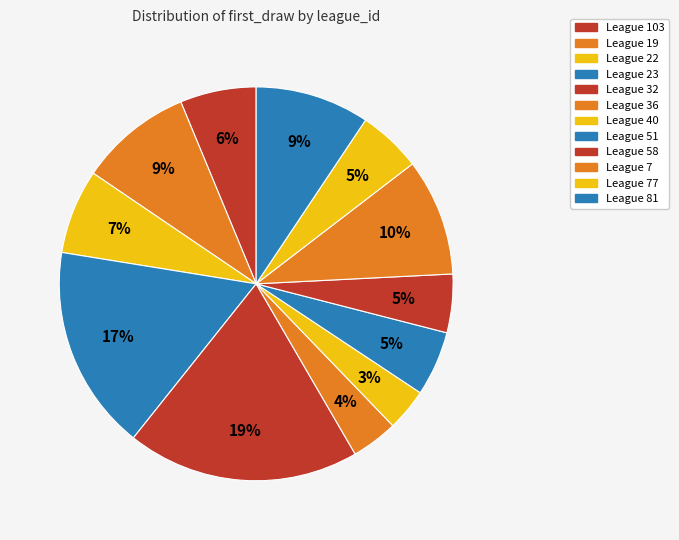

How many segments does this pie chart have?

12